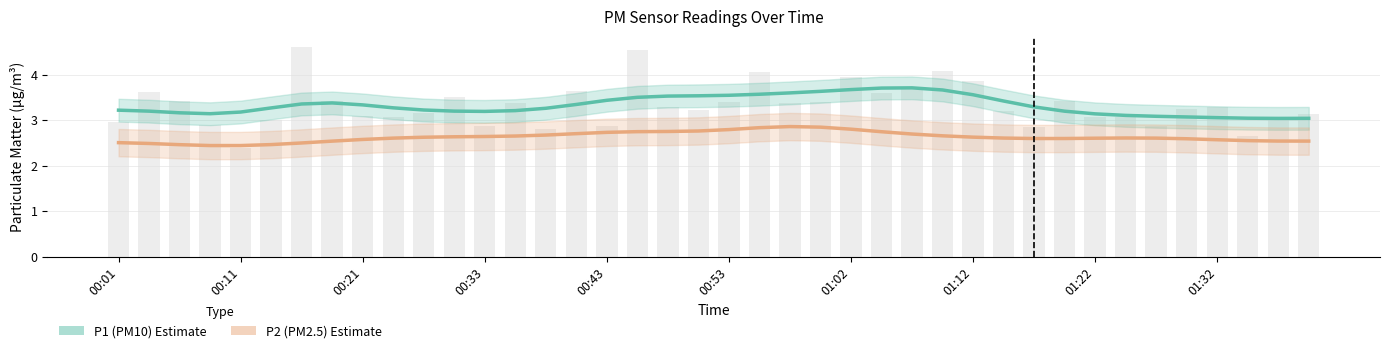

What is the highest value of the P2 (PM2.5) series?

2.9